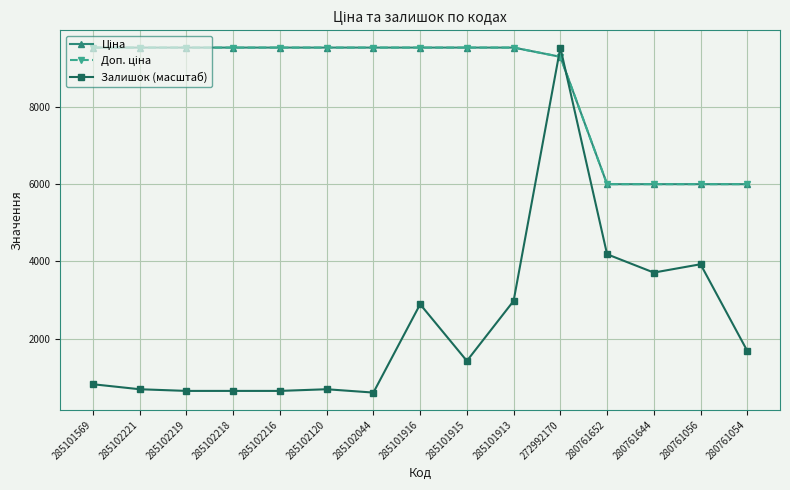

What is the approximate value of Доп. ціна at 285102120?

9531.7